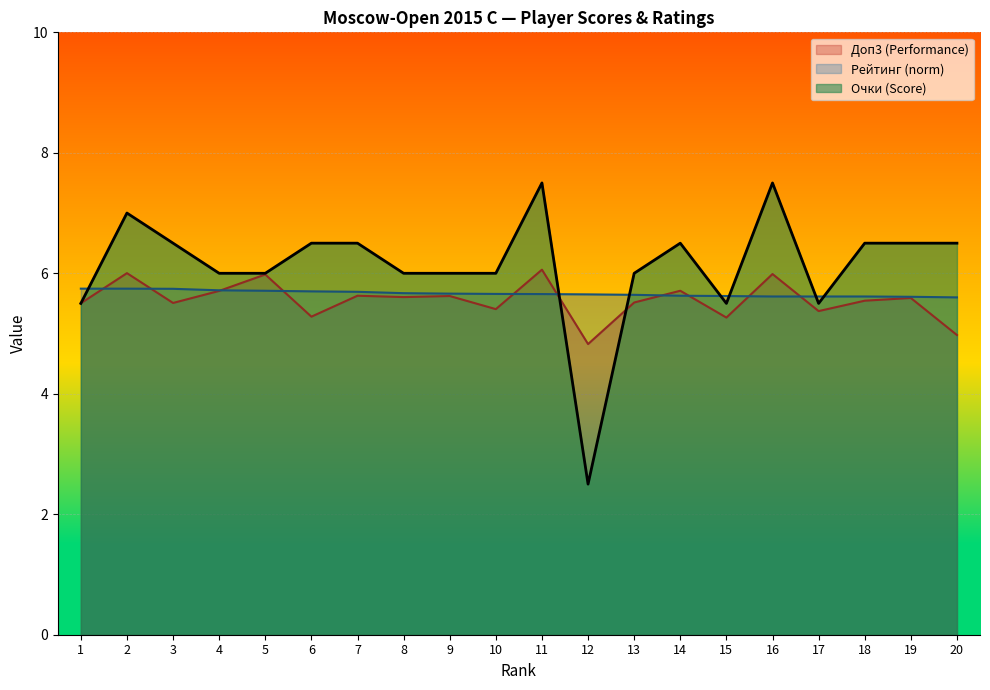

What is the sum of all Rating values?

113.3